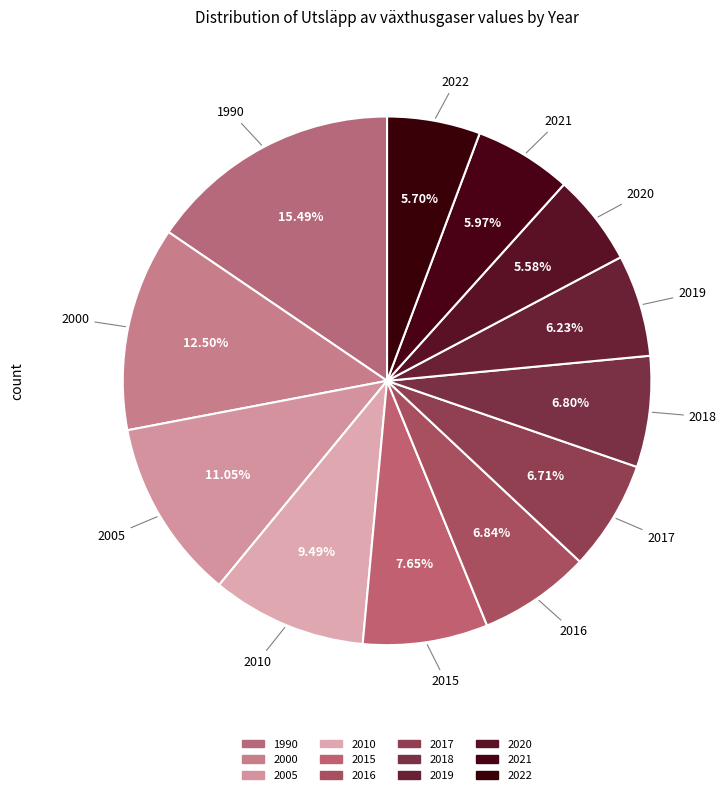

To the nearest percent, what percentage of the pie is 2017?

7%